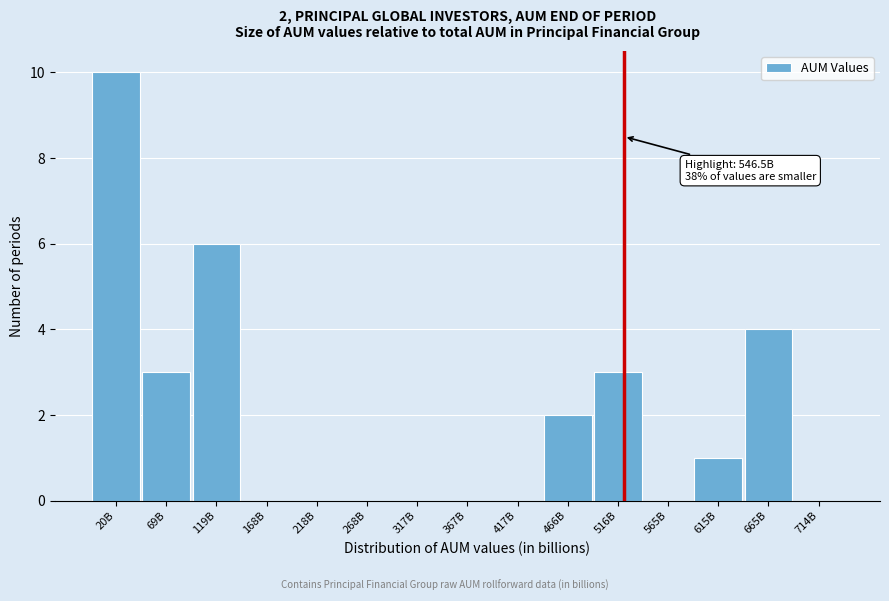

Reading left to right, list all the values displayed in this chart.

20B=10	69B=3	119B=6	168B=0	218B=0	268B=0	317B=0	367B=0	417B=0	466B=2	516B=3	565B=0	615B=1	665B=4	714B=0